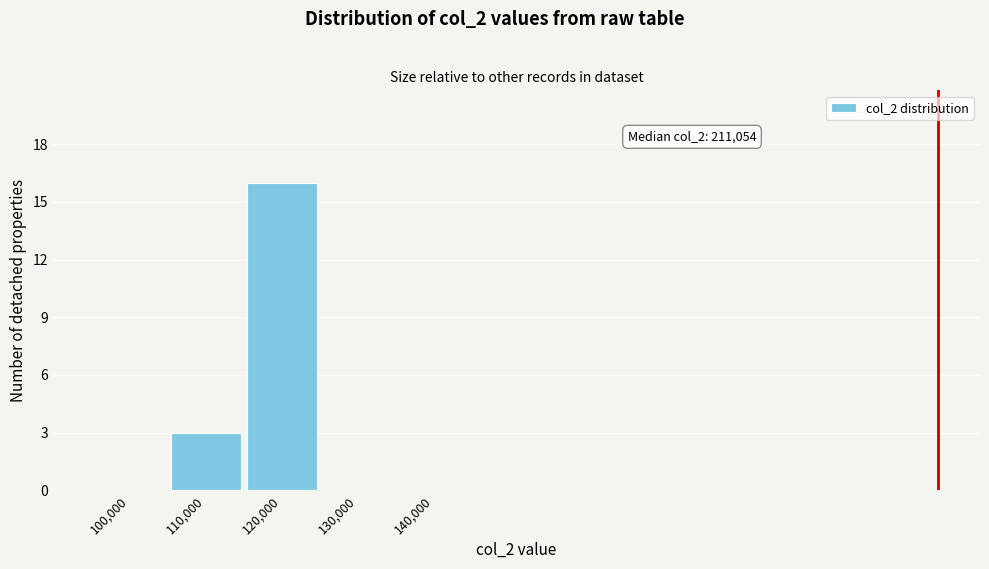

Reading right to left, extract all data points from this chart.

140,000=0	130,000=0	120,000=16	110,000=3	100,000=0